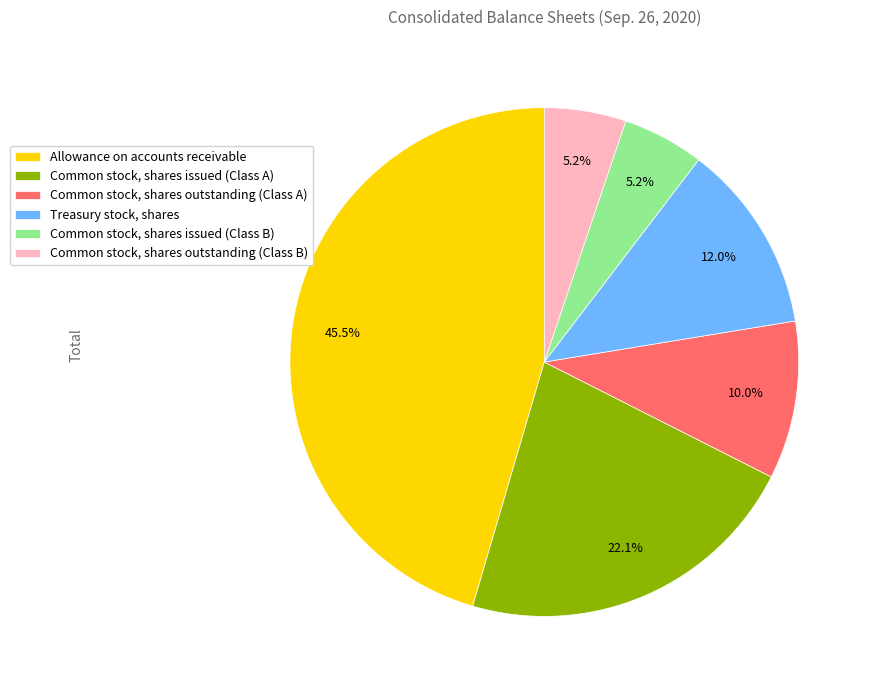

Which has a higher value, Common stock, shares issued (Class A) or Common stock, shares issued (Class B)?

Common stock, shares issued (Class A)